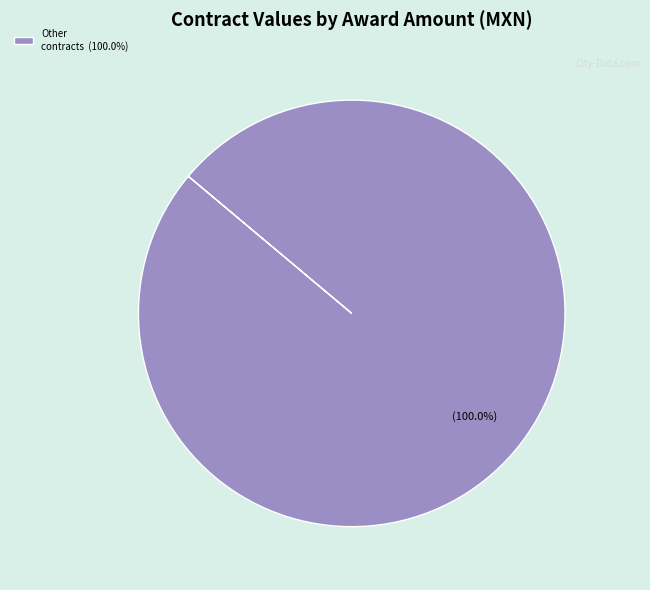

Does Other contracts (100.0%) account for over 50% of the chart?

Yes